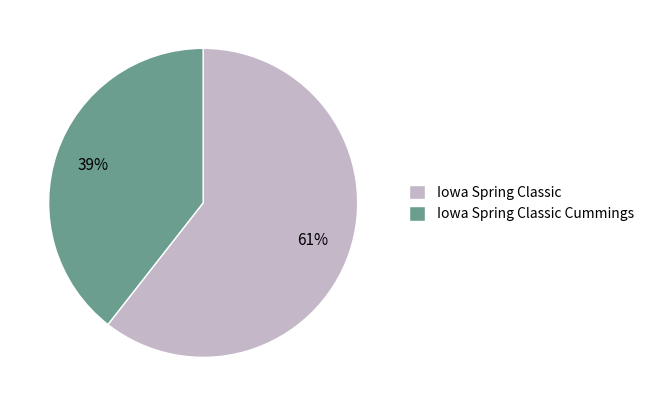

Which has a higher value, Iowa Spring Classic or Iowa Spring Classic Cummings?

Iowa Spring Classic